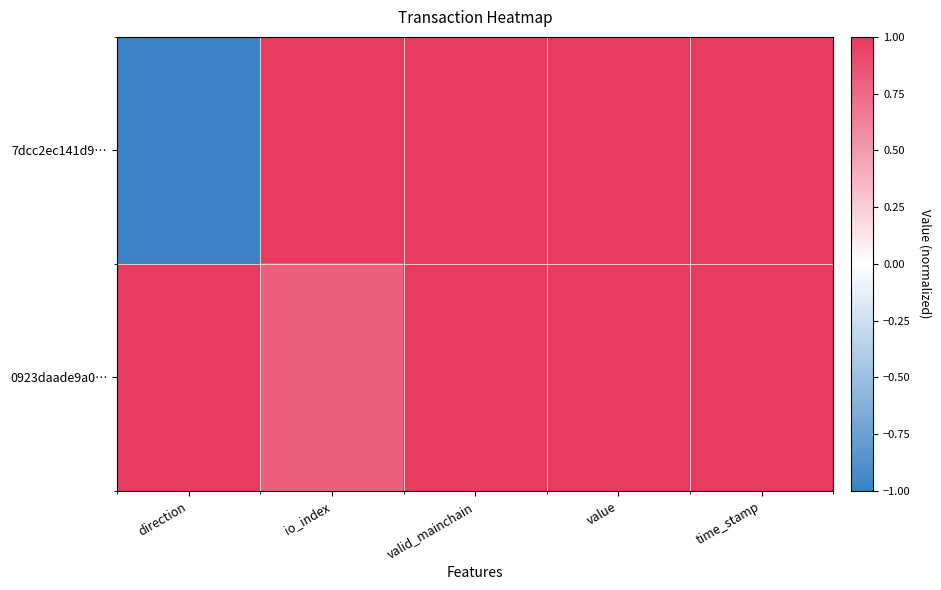

Which series has the largest range (max minus min)?

7dcc2ec141d9…